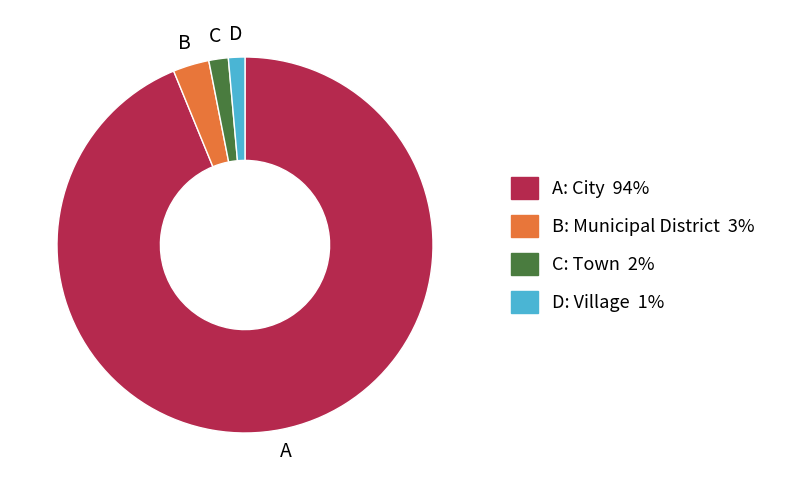

Is there a majority slice in this chart?

Yes